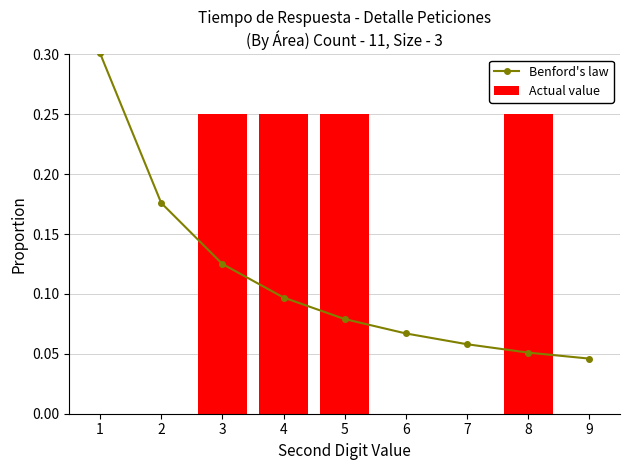

Which series has the widest spread of values?

Benford's law